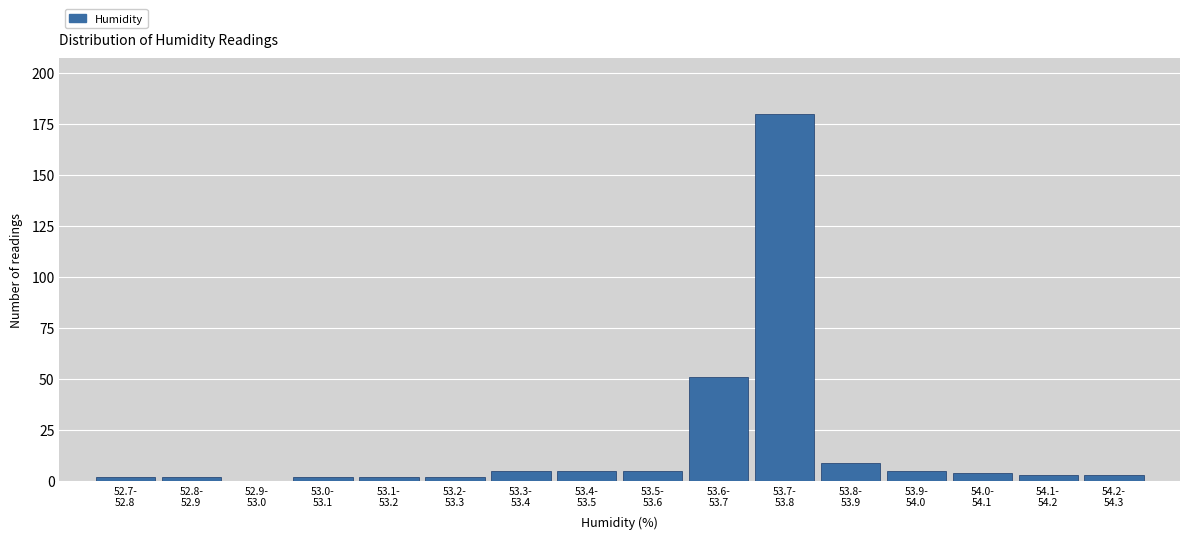

What is the sum of all values?

280